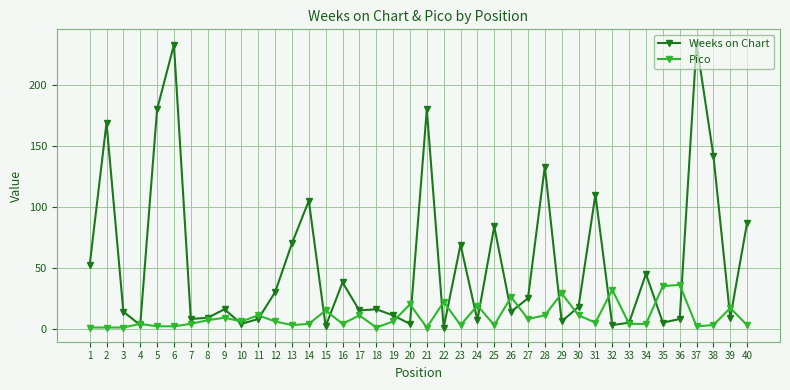

At 36, list the series in order from largest to smallest.

Pico, Weeks on Chart